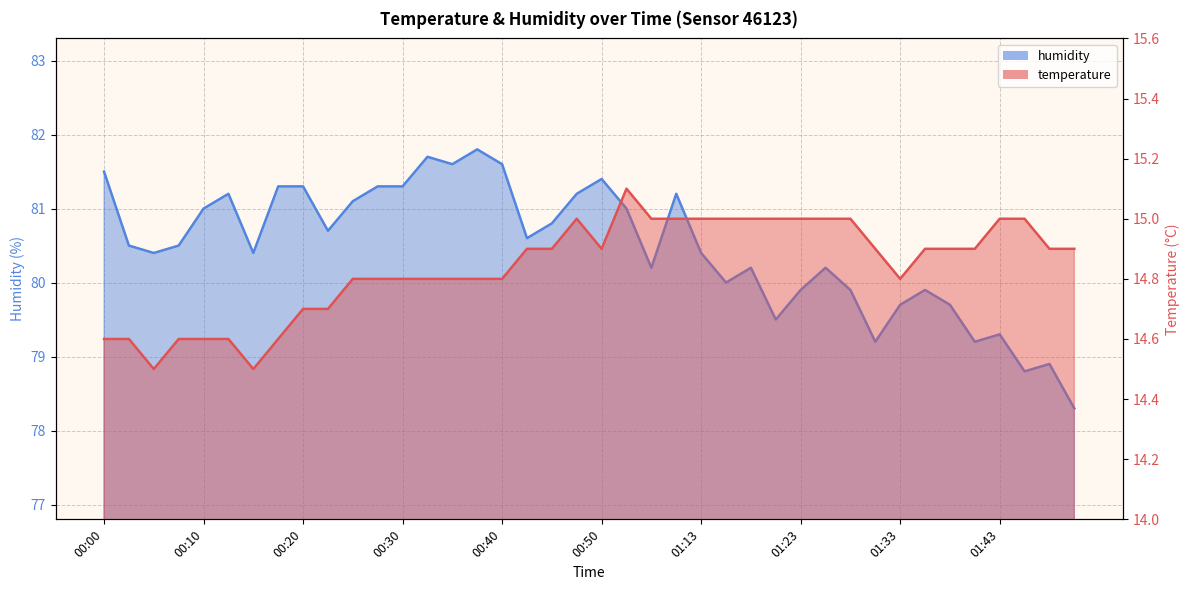

What is the sum of the humidity values at 00:30 and 01:23?

161.2